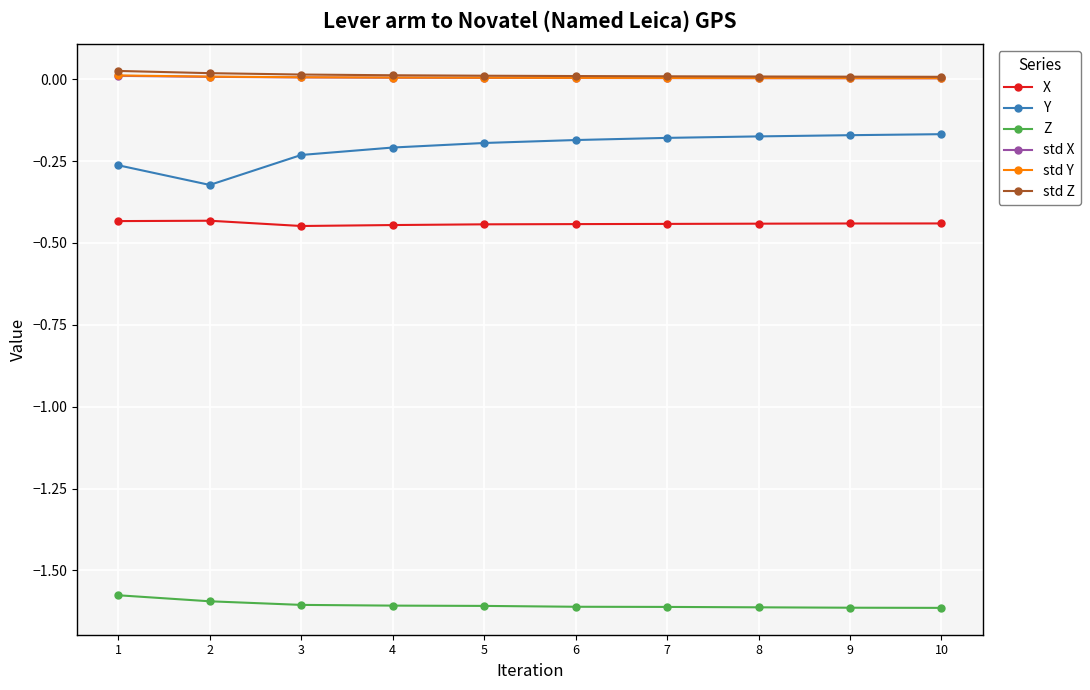

The value of Z at 7 is -1.6. True or false?

True